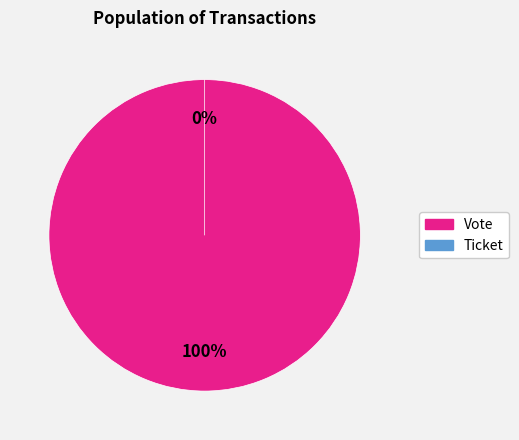

To the nearest percent, what is the combined percentage of Vote and Ticket?

100%